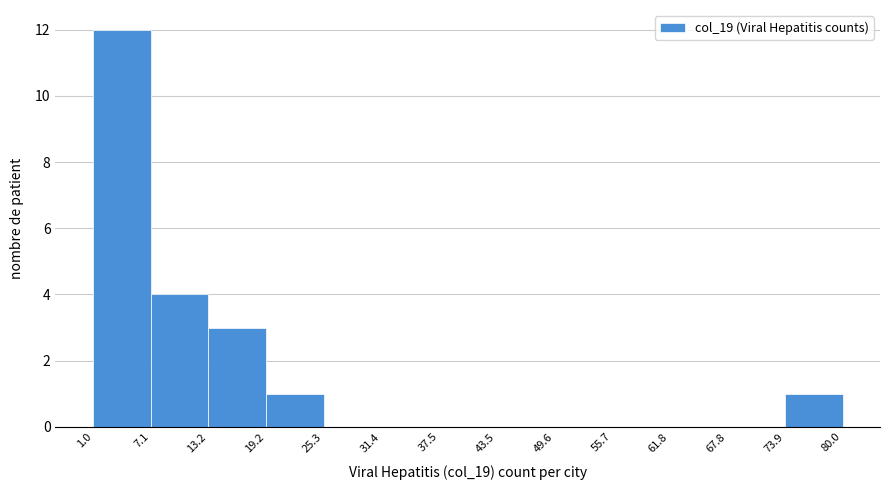

Over which range of the x-axis is the bar tallest?

1.0 to 7.1